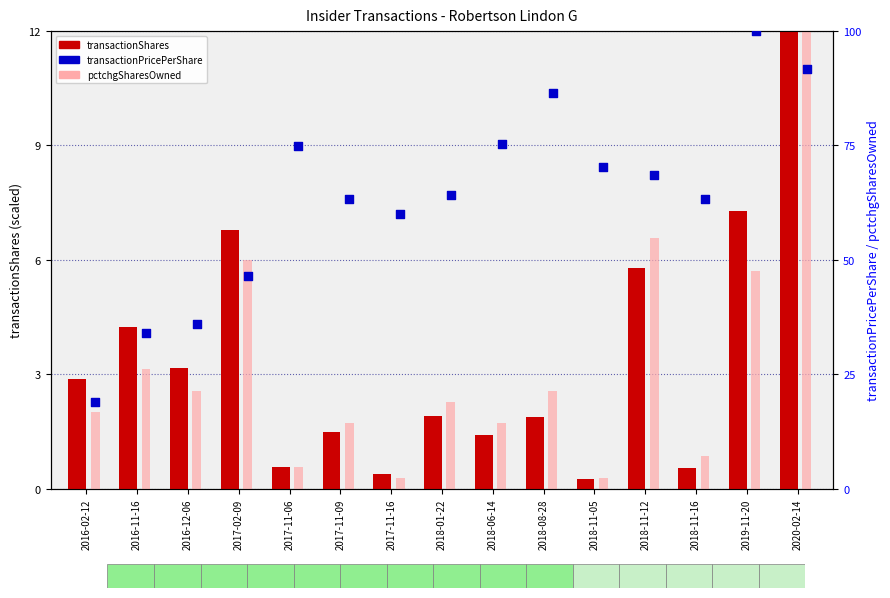

At how many categories does at least one series exceed 38?

12